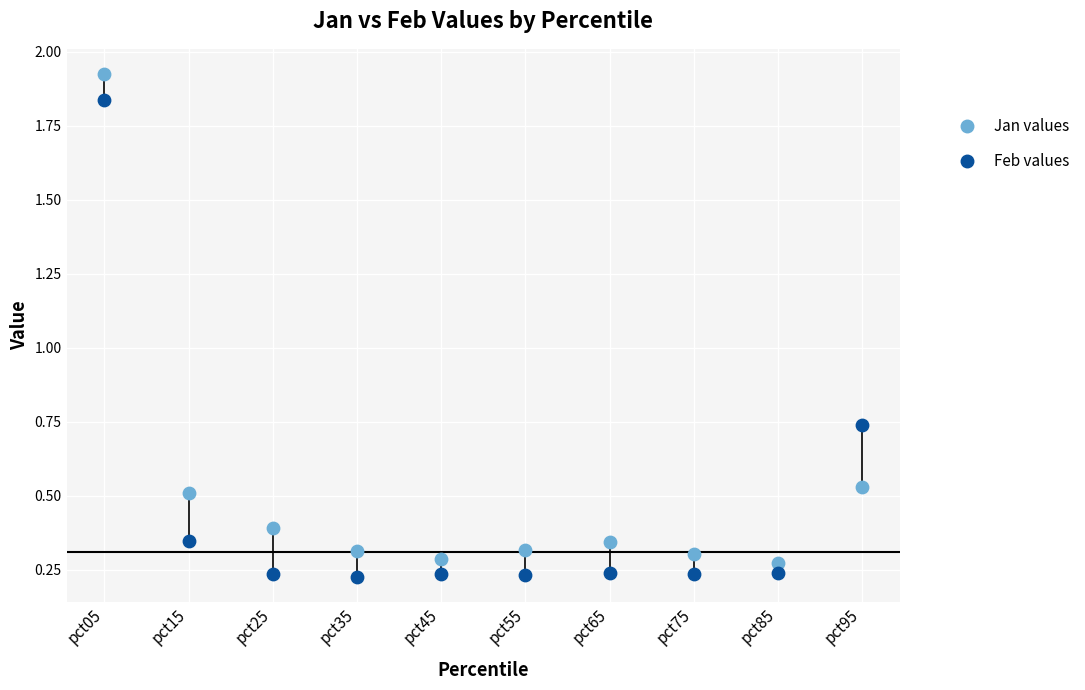

Which series has the widest spread of Y values?

Jan values